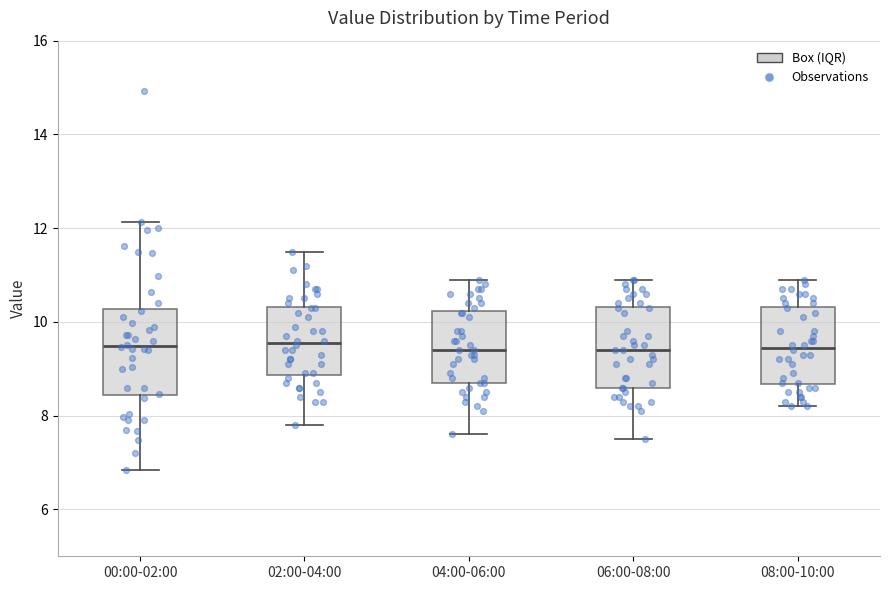

Reading left to right, transcribe this box plot: for each box, give where its median line is, the range the box spans, and where its two whiskers end, as read against the y-axis. The values are not printed on the chart, so give them approximately, as read against the axis.

00:00-02:00: median 9.4, box 8.4 to 10.2, whiskers 6.8 to 12.2
02:00-04:00: median 9.6, box 8.8 to 10.4, whiskers 7.8 to 11.6
04:00-06:00: median 9.4, box 8.8 to 10.2, whiskers 7.6 to 11.0
06:00-08:00: median 9.4, box 8.6 to 10.4, whiskers 7.6 to 11.0
08:00-10:00: median 9.4, box 8.6 to 10.4, whiskers 8.2 to 11.0